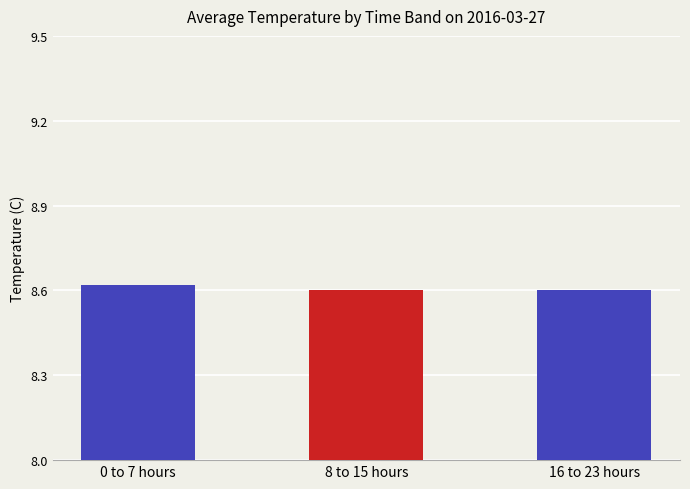

Is it true that the value at 8 to 15 hours is 13.4?

False